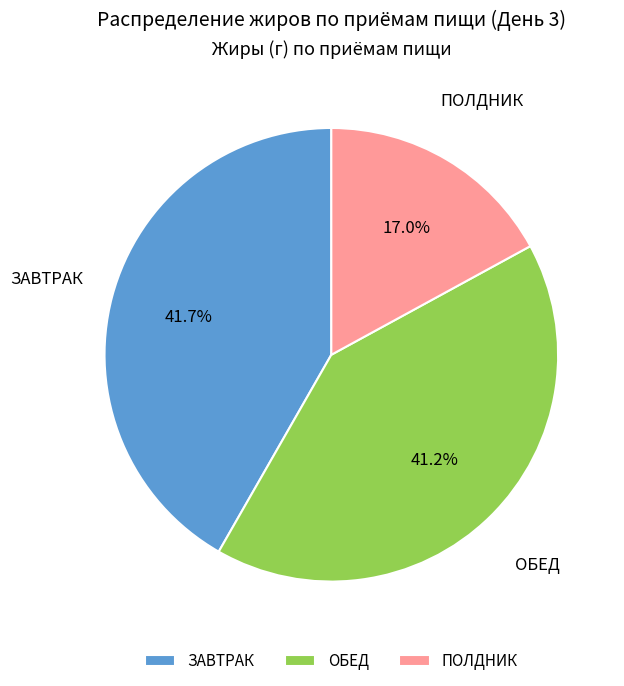

Which slice is the smallest?

ПОЛДНИК